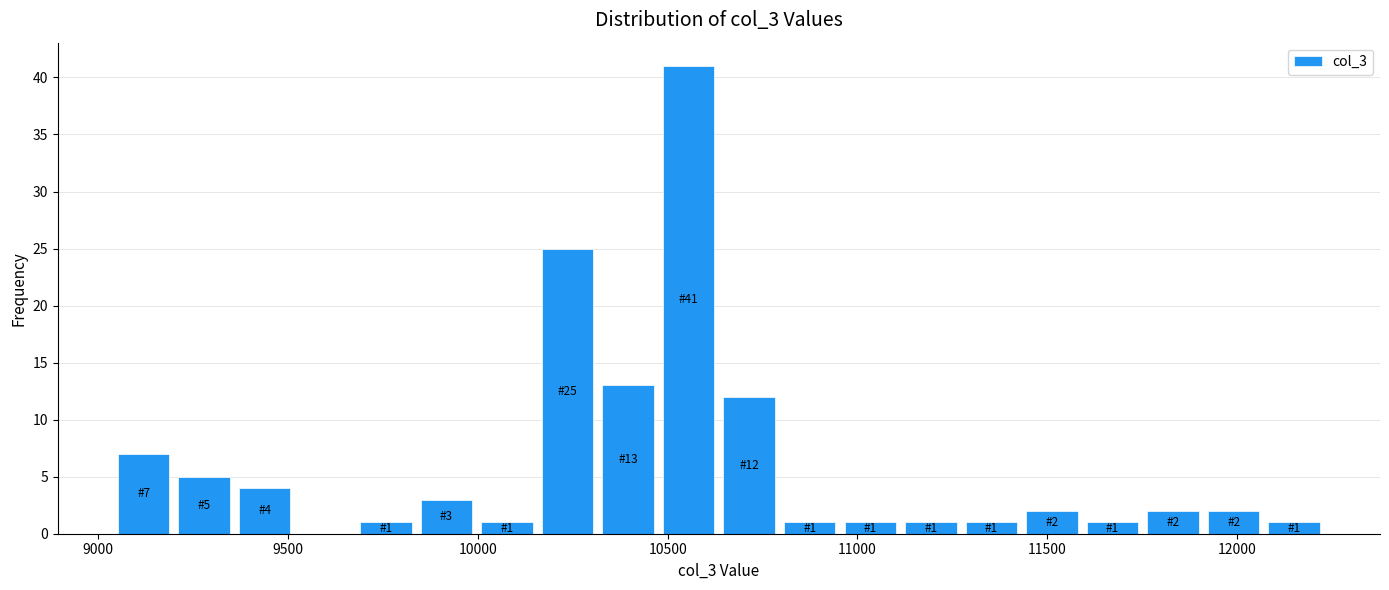

Read against the x-axis, roughly where is the centre of the tallest bar?

10550